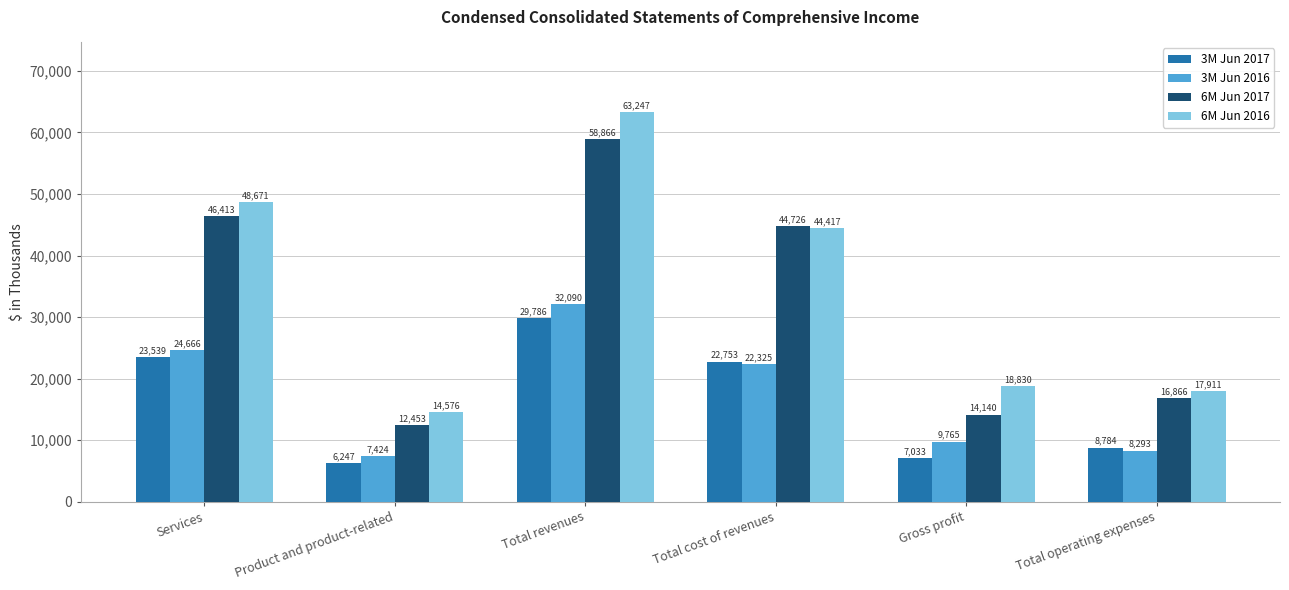

Which label corresponds to the smallest value in the chart?

Product and product-related